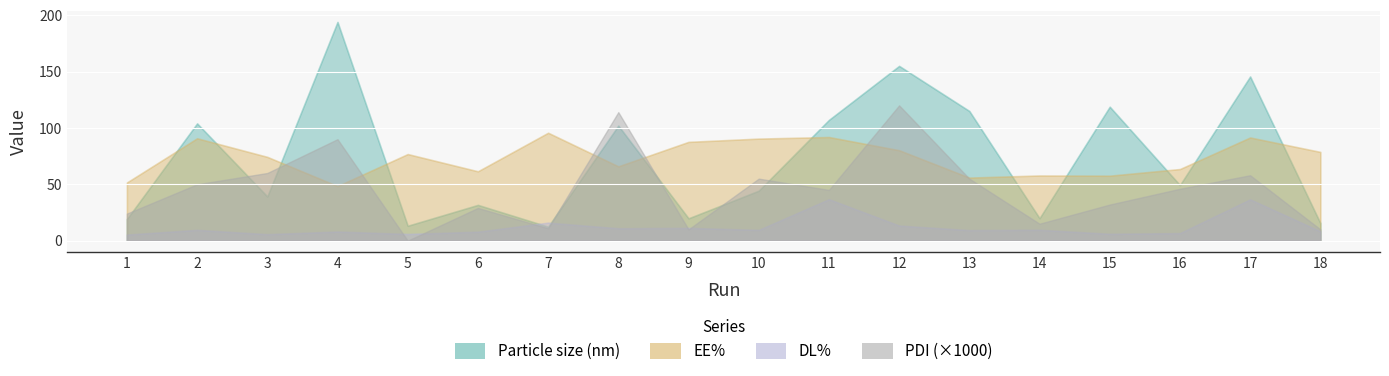

Reading right to left, list all the values displayed in this chart.

Particle size (nm): 18=15.6	17=145.6	16=49.3	15=118.8	14=19.9	13=115.0	12=155.0	11=107.1	10=44.3	9=19.8	8=102.0	7=12.4	6=31.7	5=13.2	4=194.0	3=39.2	2=104.0	1=19.2
EE%: 18=78.7	17=91.5	16=63.5	15=57.6	14=57.8	13=55.9	12=80.2	11=91.9	10=90.5	9=87.6	8=65.9	7=95.7	6=61.5	5=76.8	4=48.4	3=74.3	2=90.8	1=51.6
DL%: 18=8.3	17=36.6	16=6.7	15=6.1	14=9.6	13=9.3	12=13.4	11=36.8	10=9.5	9=11.3	8=11.0	7=15.9	6=7.9	5=5.9	4=8.1	3=5.7	2=9.6	1=5.4
PDI: 18=0.0	17=0.1	16=0.0	15=0.0	14=0.0	13=0.1	12=0.1	11=0.0	10=0.1	9=0.0	8=0.1	7=0.0	6=0.0	5=0.0	4=0.1	3=0.1	2=0.1	1=0.0